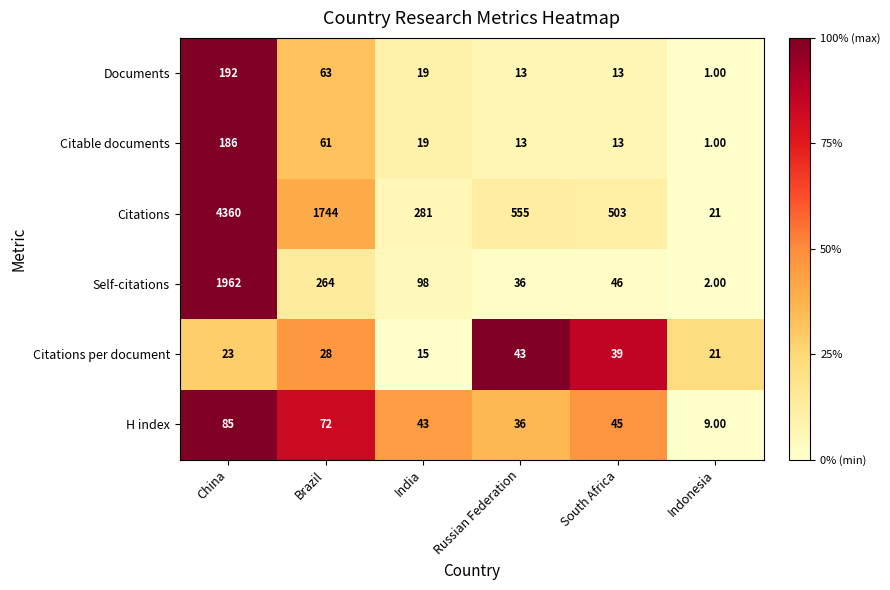

Which category has the lowest value across all series?

Indonesia